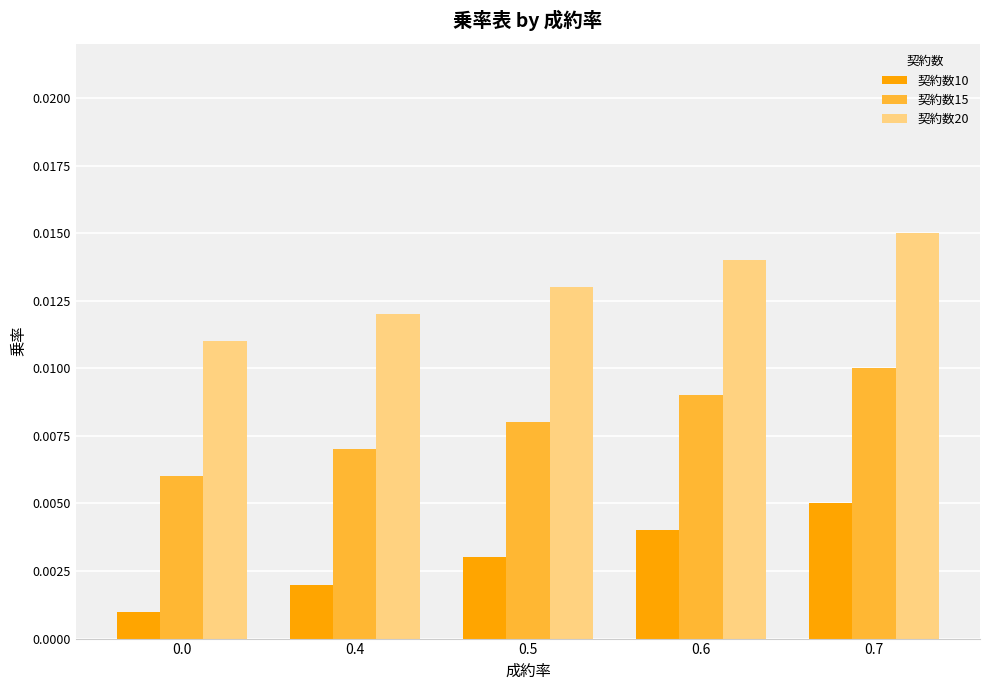

List the series in order of their overall mean, lowest first.

契約数10, 契約数15, 契約数20